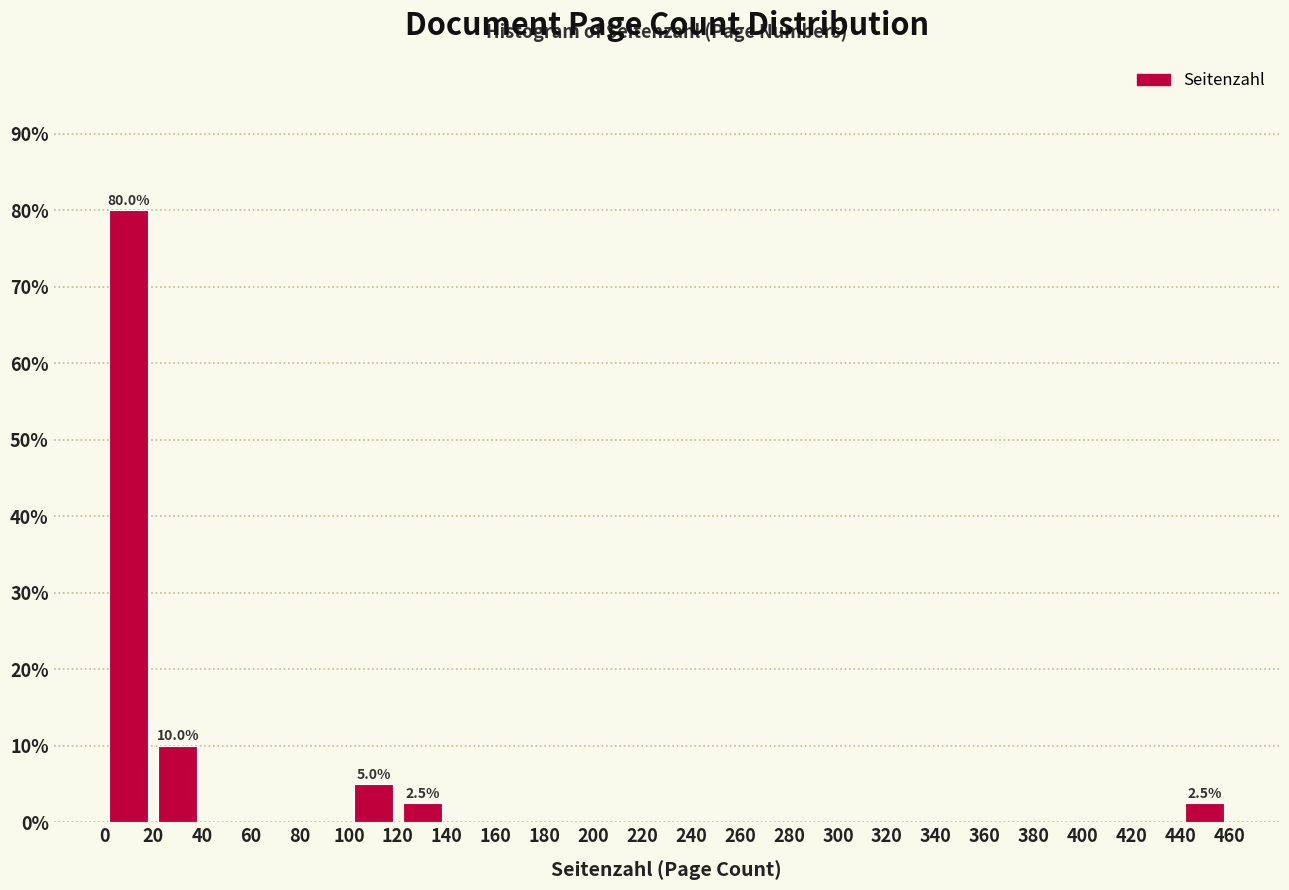

Which range on the x-axis has the tallest bar?

0 to 20